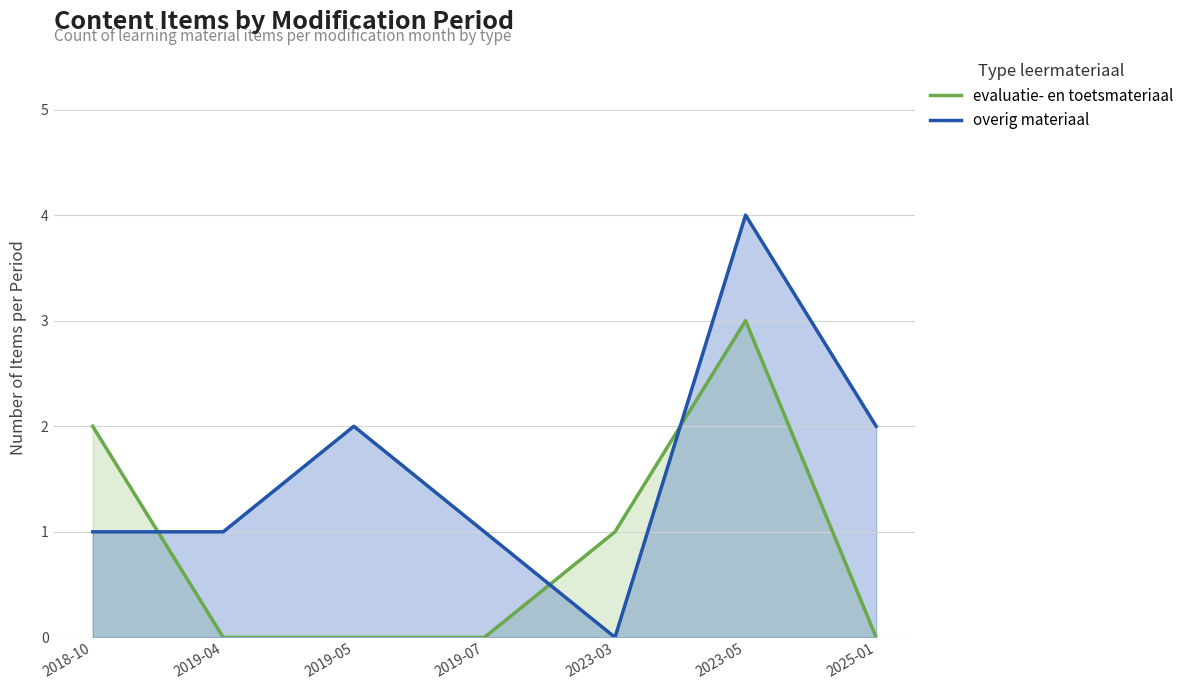

What is the sum of all overig materiaal values?

11